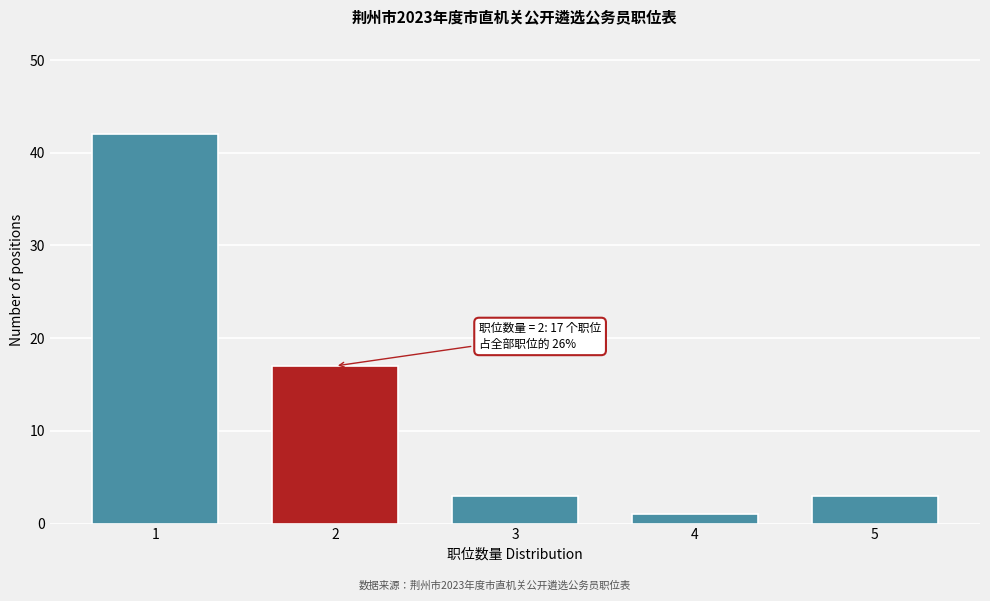

Reading left to right, what are all the values shown in this chart?

1=42	2=17	3=3	4=1	5=3